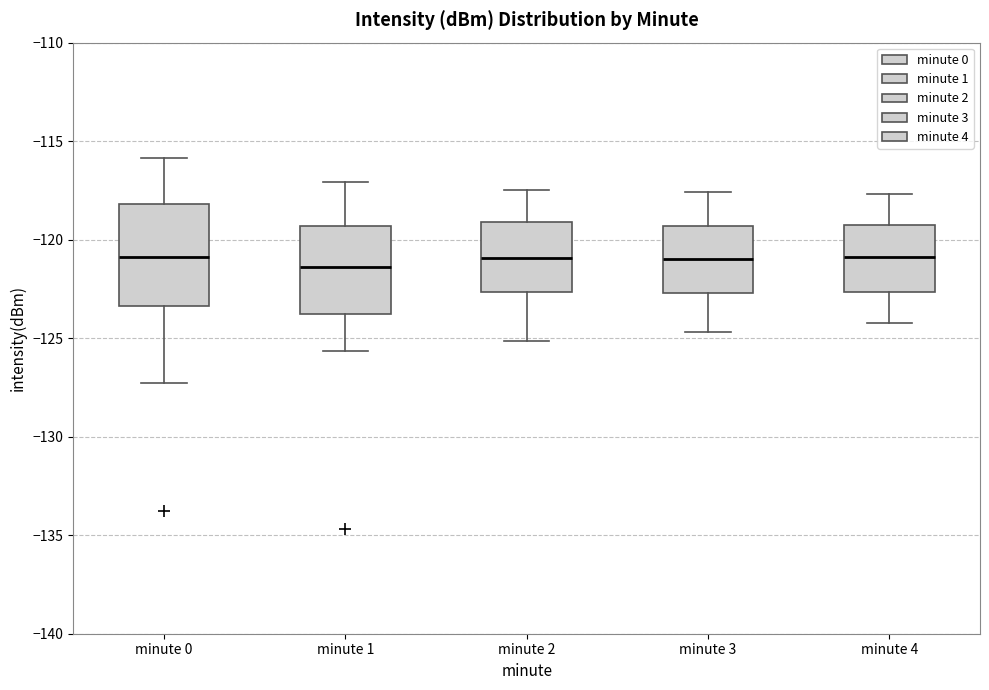

Where is the upper edge of the box for minute 1 on the y-axis? The values are not printed on the chart, so give them approximately, as read against the axis.

-119.5